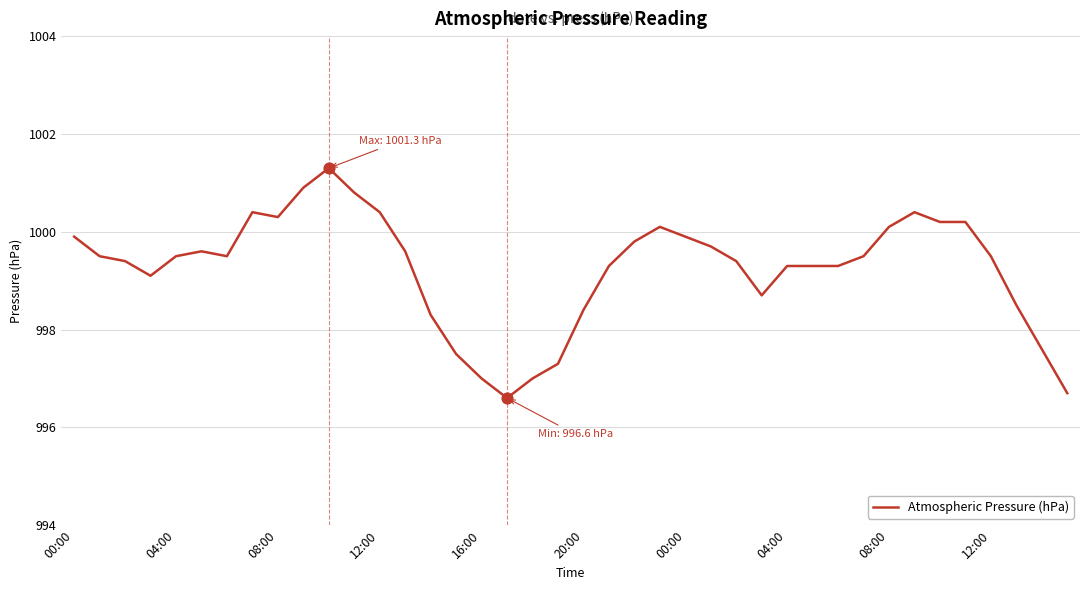

What is the difference between the maximum and minimum values?

4.7